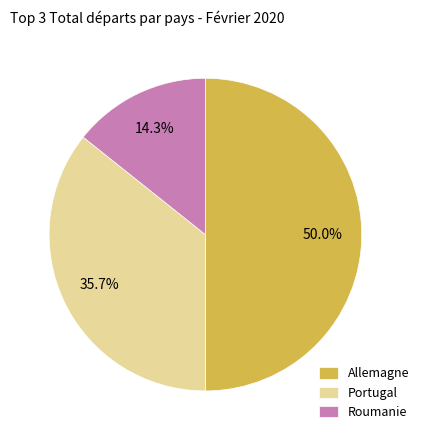

To the nearest percent, what is the combined percentage of Portugal and Allemagne?

86%